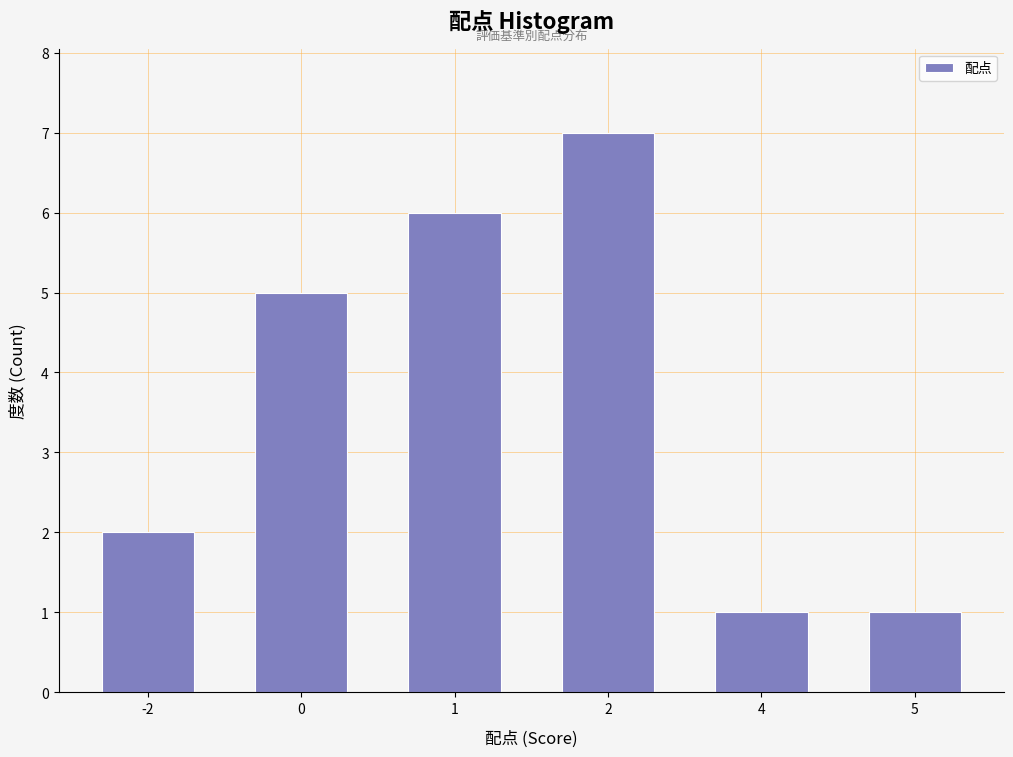

Reading right to left, transcribe all the data shown in this chart.

1	1	7	6	5	2